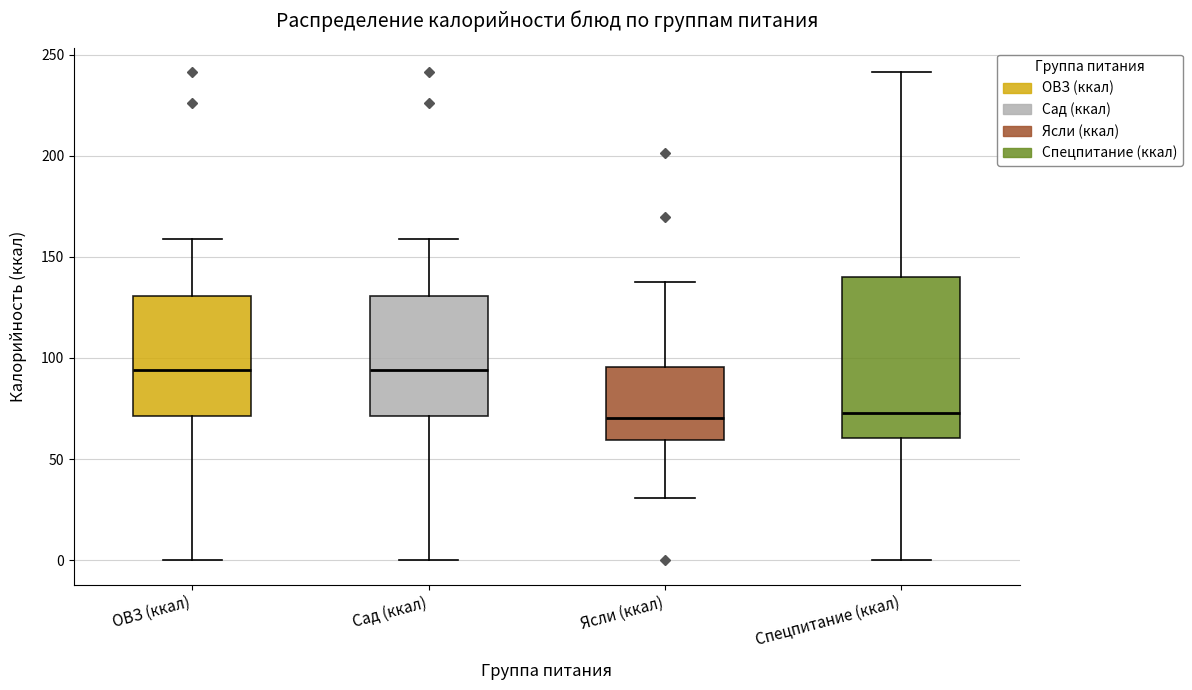

Which box is the tallest, from its lower edge to its upper edge?

Спецпитание (ккал)